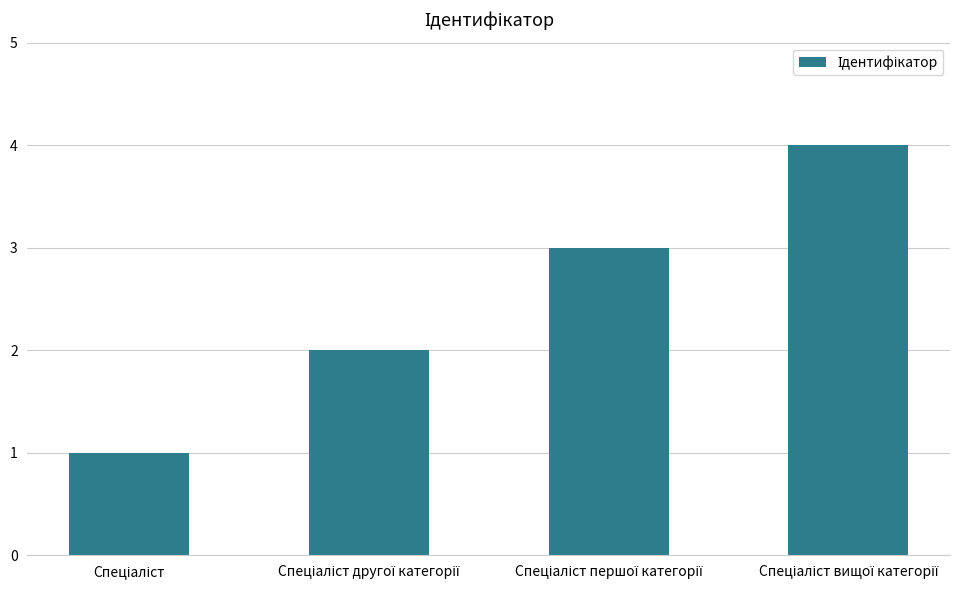

What is the maximum value shown in the chart?

4